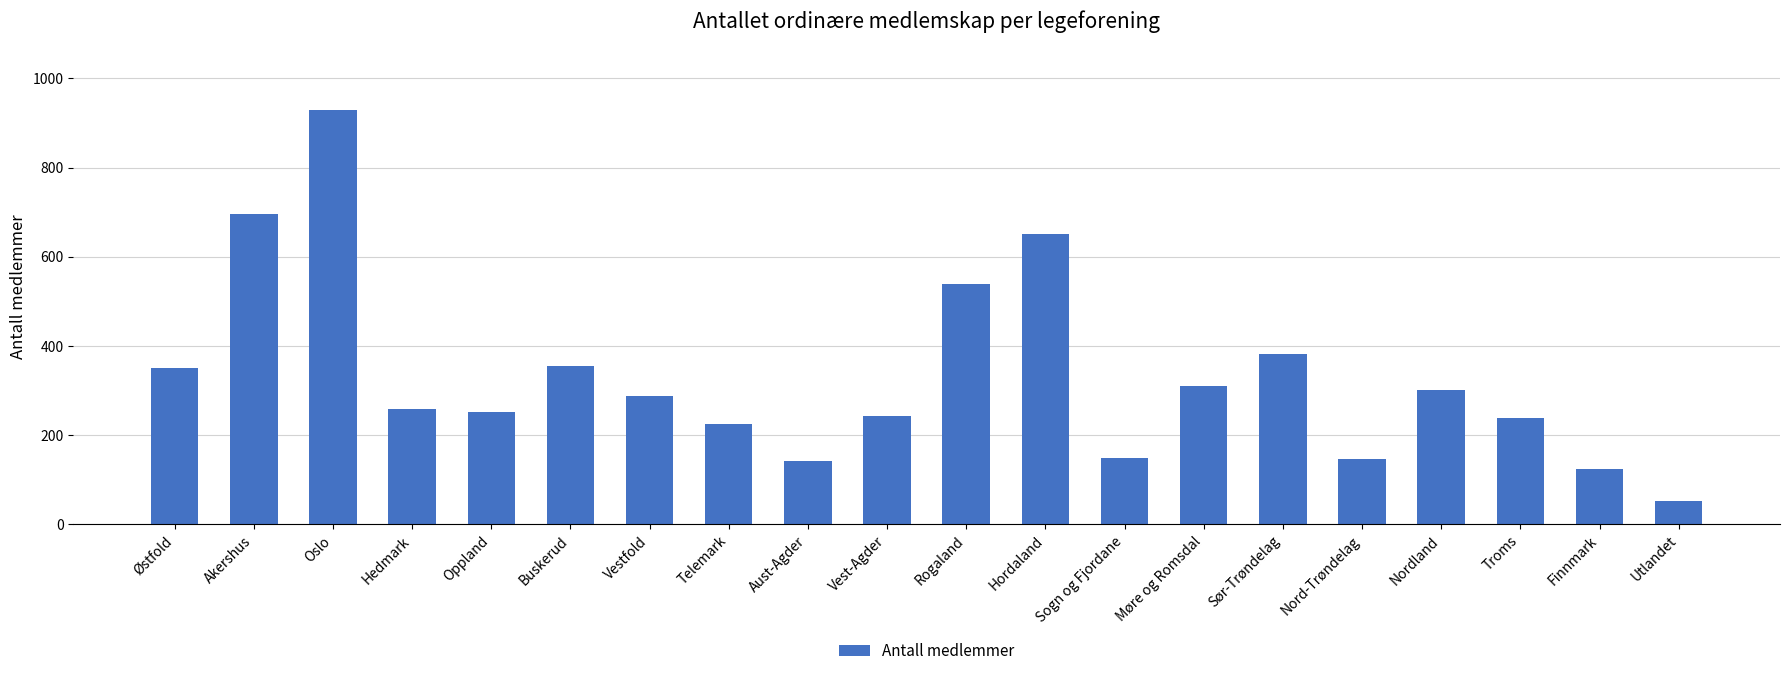

At which category does the chart reach its peak across all series?

Oslo